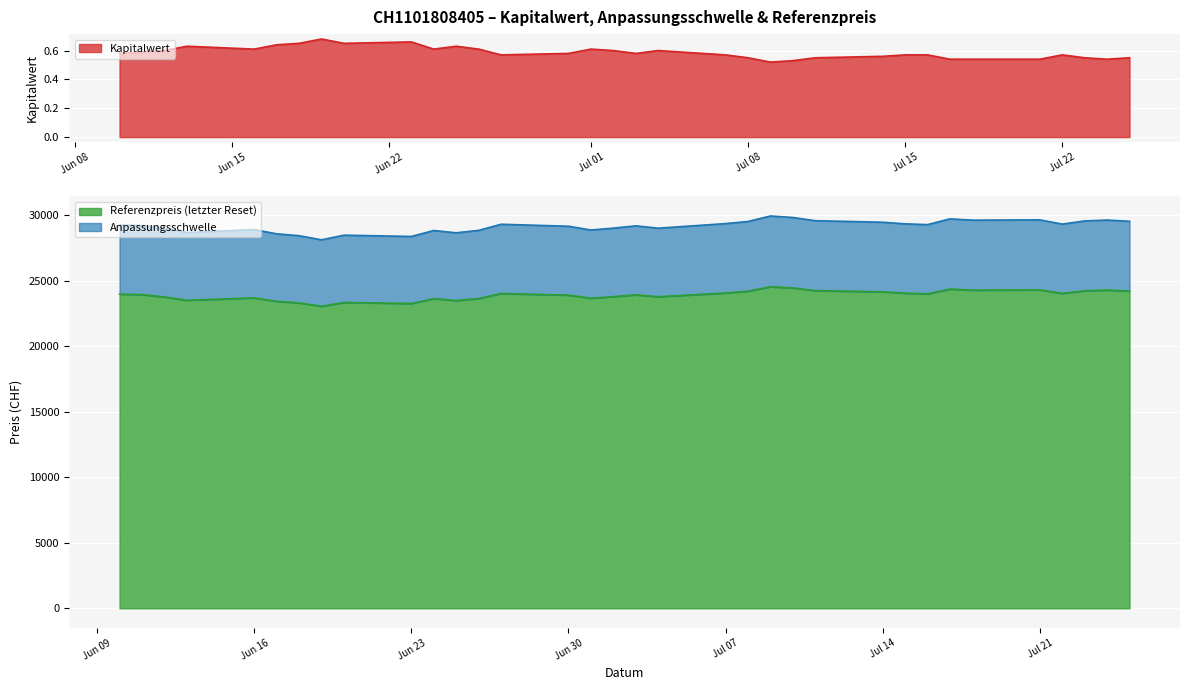

What is the difference between the maximum and minimum values in the Kapitalwert series?

0.2